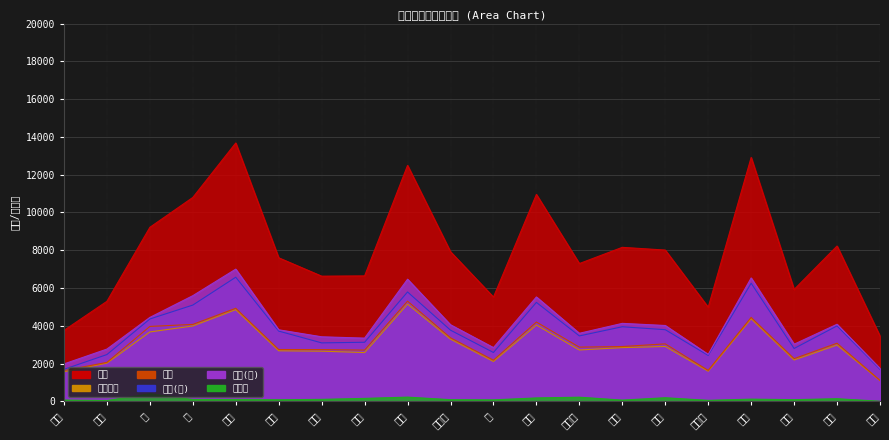

At 春山, list the series in order from largest to smallest.

合計, 日本(女), 日本(男), 世帯, 日本世帯, 外国人